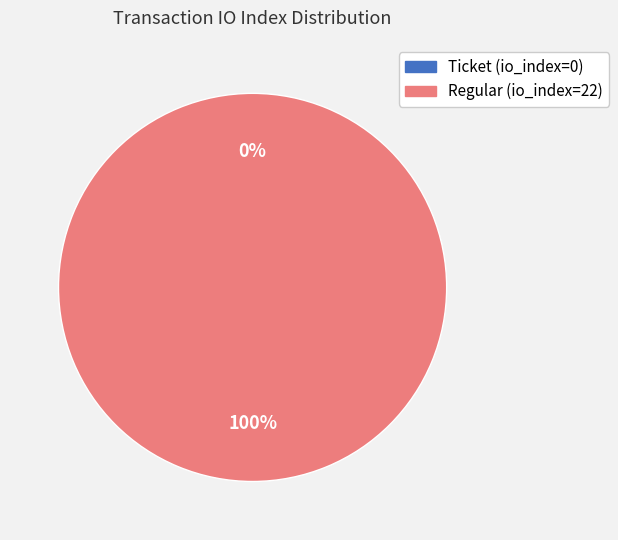

What is the largest slice in the pie chart?

Regular (io_index=22)